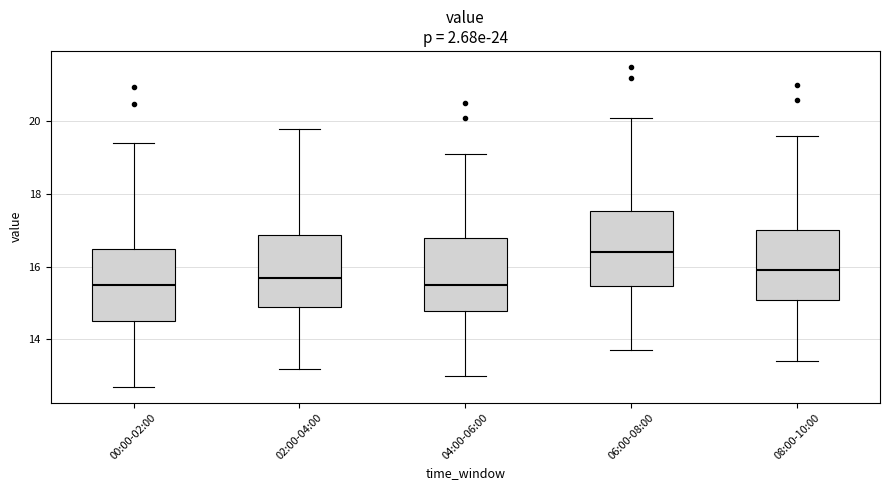

Reading left to right, read every box against the y-axis: the position of its median line, the range the box covers, and the ends of its whiskers. The values are not printed on the chart, so give them approximately, as read against the axis.

00:00-02:00: median 15.4, box 14.4 to 16.4, whiskers 12.8 to 19.4
02:00-04:00: median 15.8, box 15.0 to 16.8, whiskers 13.2 to 19.8
04:00-06:00: median 15.6, box 14.8 to 16.8, whiskers 13.0 to 19.2
06:00-08:00: median 16.4, box 15.4 to 17.6, whiskers 13.8 to 20.2
08:00-10:00: median 16.0, box 15.0 to 17.0, whiskers 13.4 to 19.6